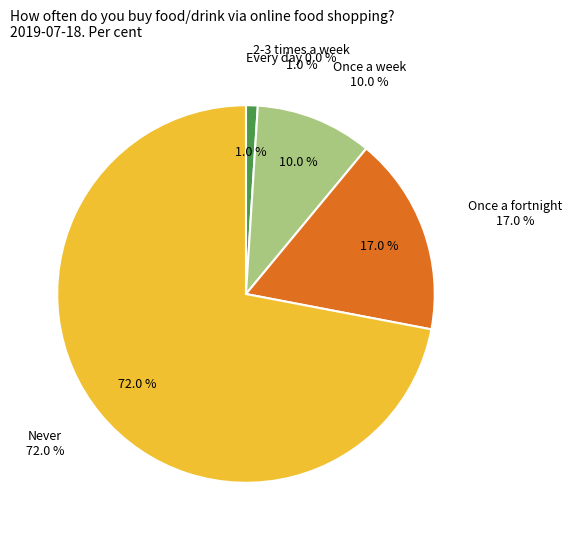

How much of the chart is everything except 2-3 times a week?

99.0%